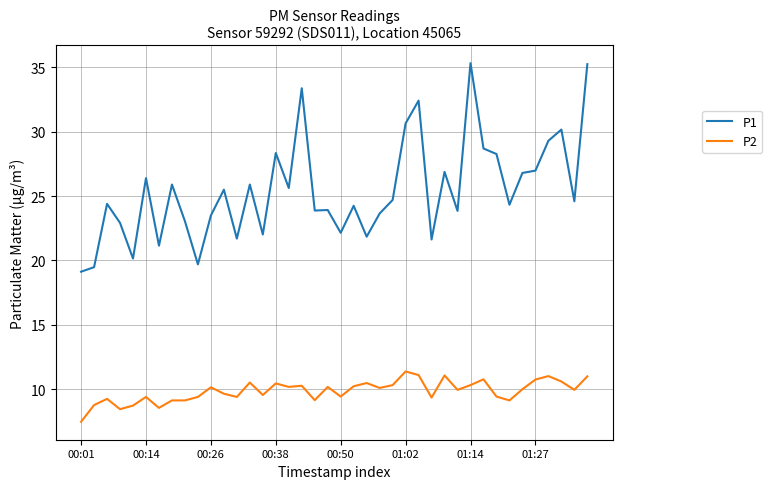

What is the greatest value displayed?

35.3